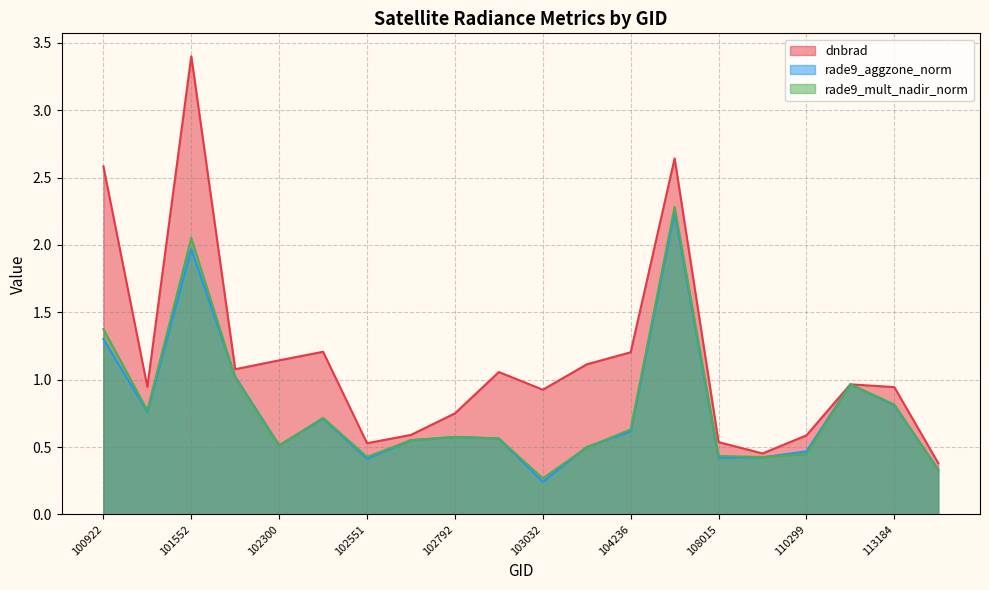

At which category does dnbrad reach its first local valley?

101181